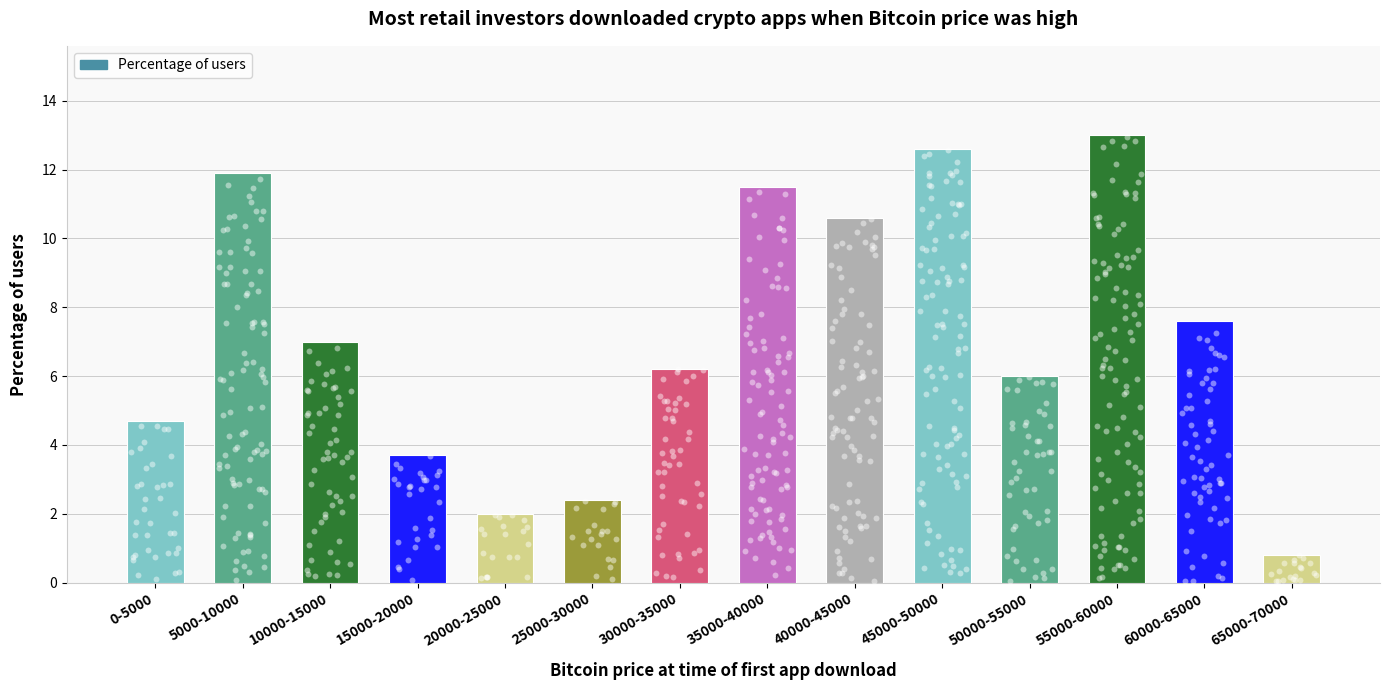

What is the change in value from 55000-60000 to 65000-70000?

-12.2